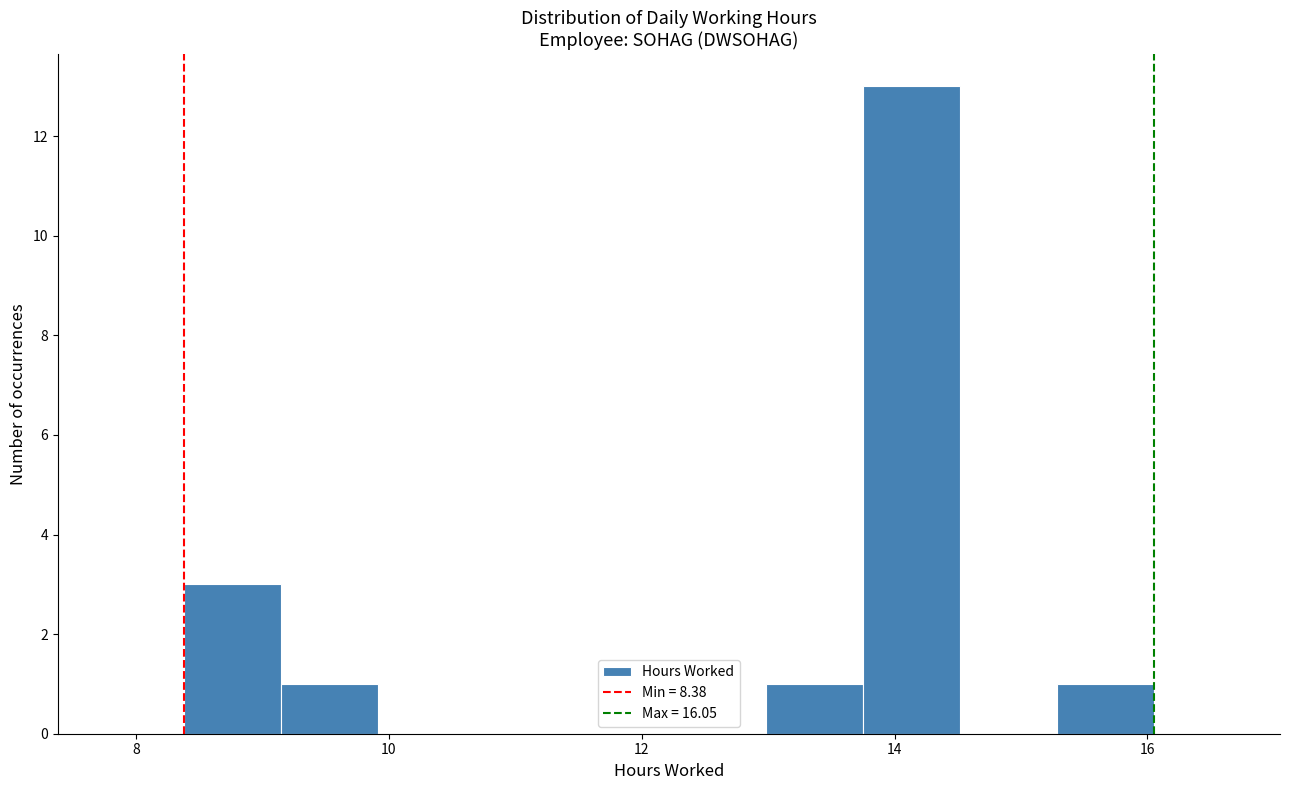

Read against the x-axis, roughly where is the centre of the tallest bar?

14.2